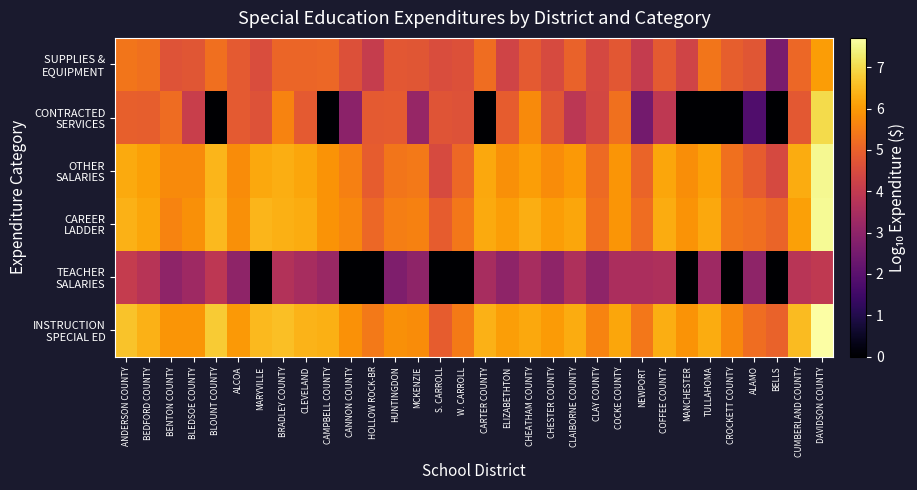

At CUMBERLAND COUNTY, list the series in order from largest to smallest.

INSTRUCTION SPECIAL ED, OTHER SALARIES, CAREER LADDER, SUPPLIES & EQUIPMENT, CONTRACTED SERVICES, TEACHER SALARIES